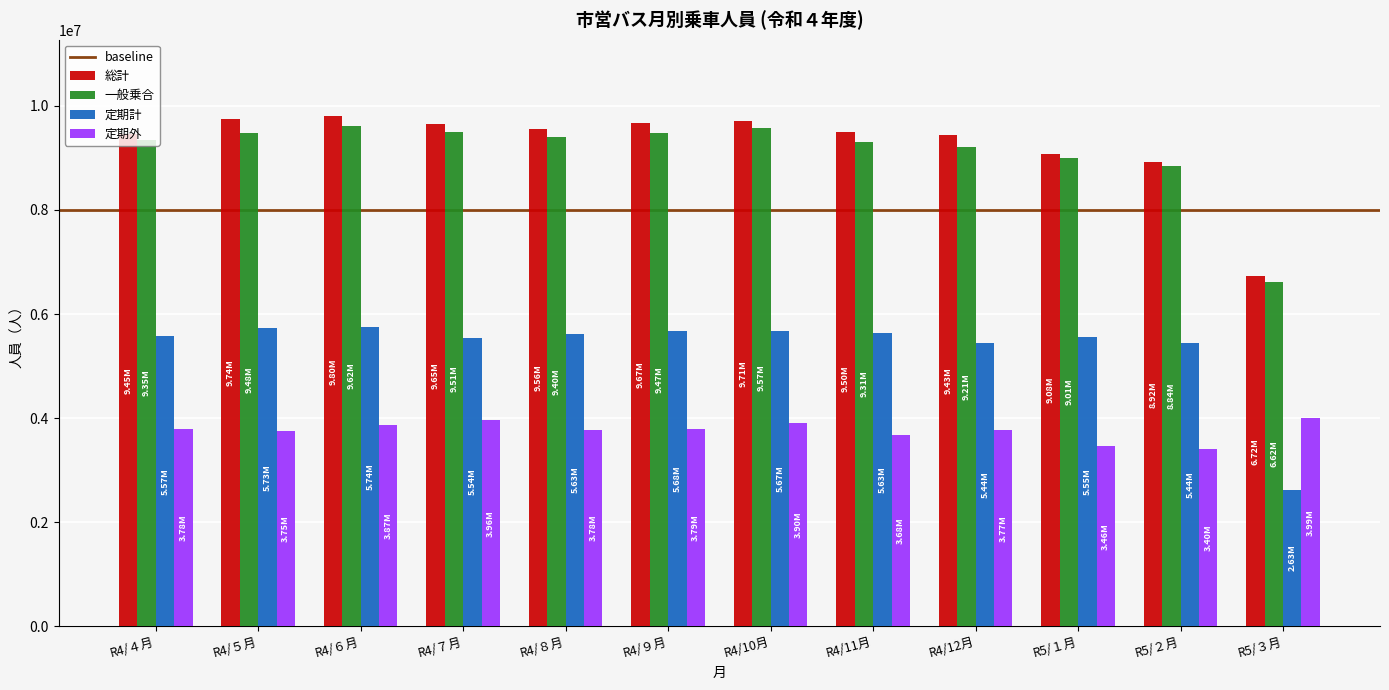

Count the number of categories in the chart.

12